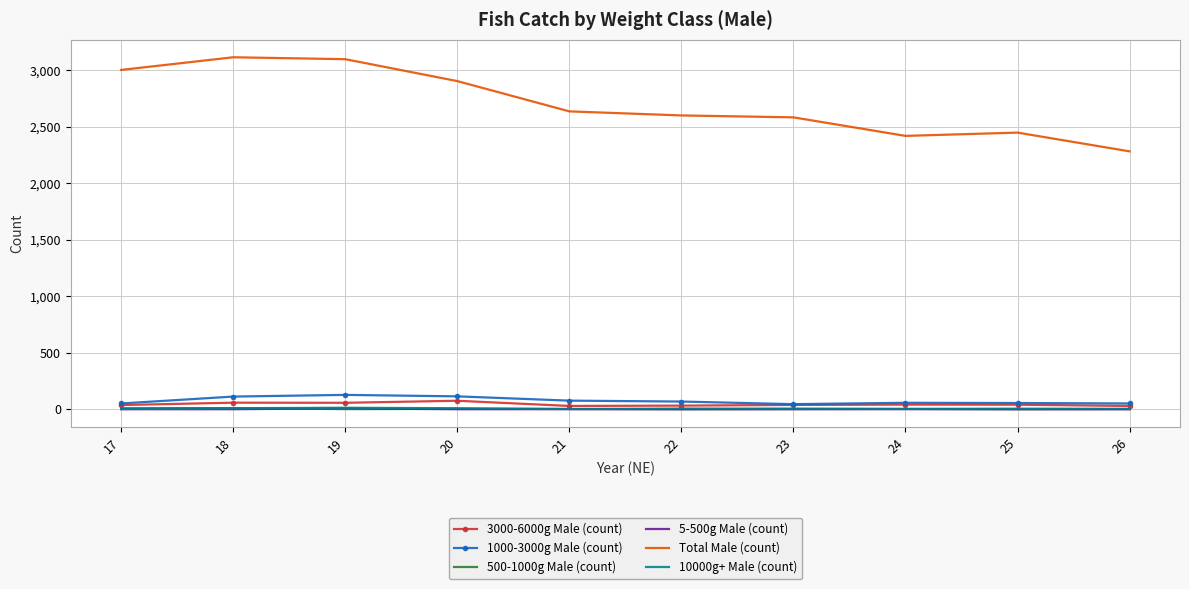

Which series changed the most between 17 and 25?

Total Male (count)